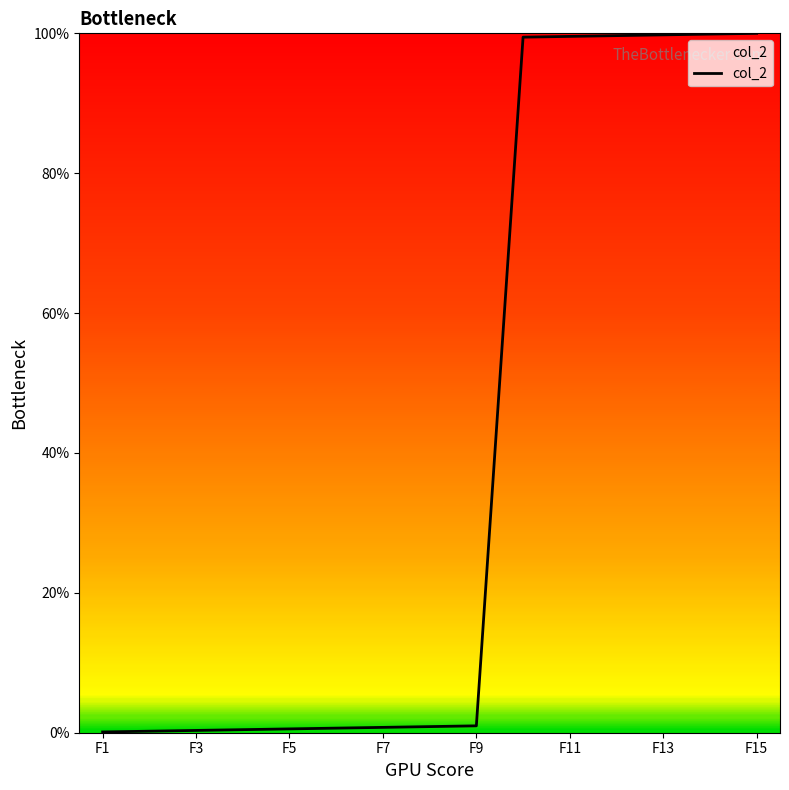

What is the difference between the maximum and minimum values?

99.9